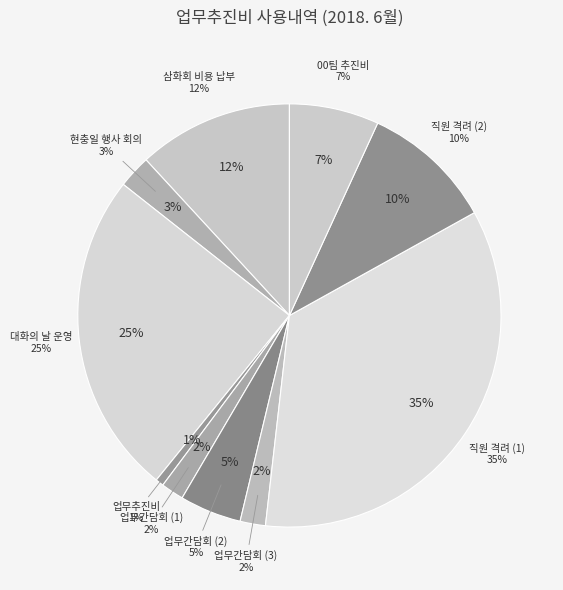

Which slice is the largest?

직원 격려 비용 (1)